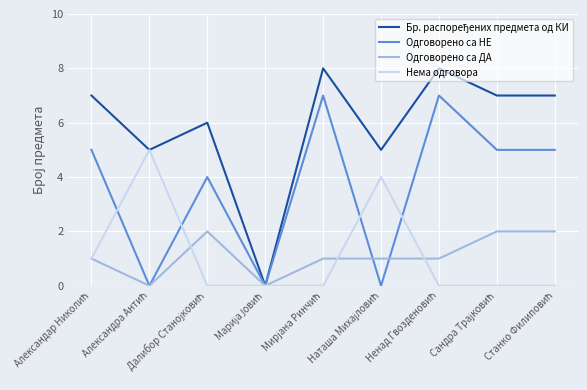

What is the greatest value displayed?

8